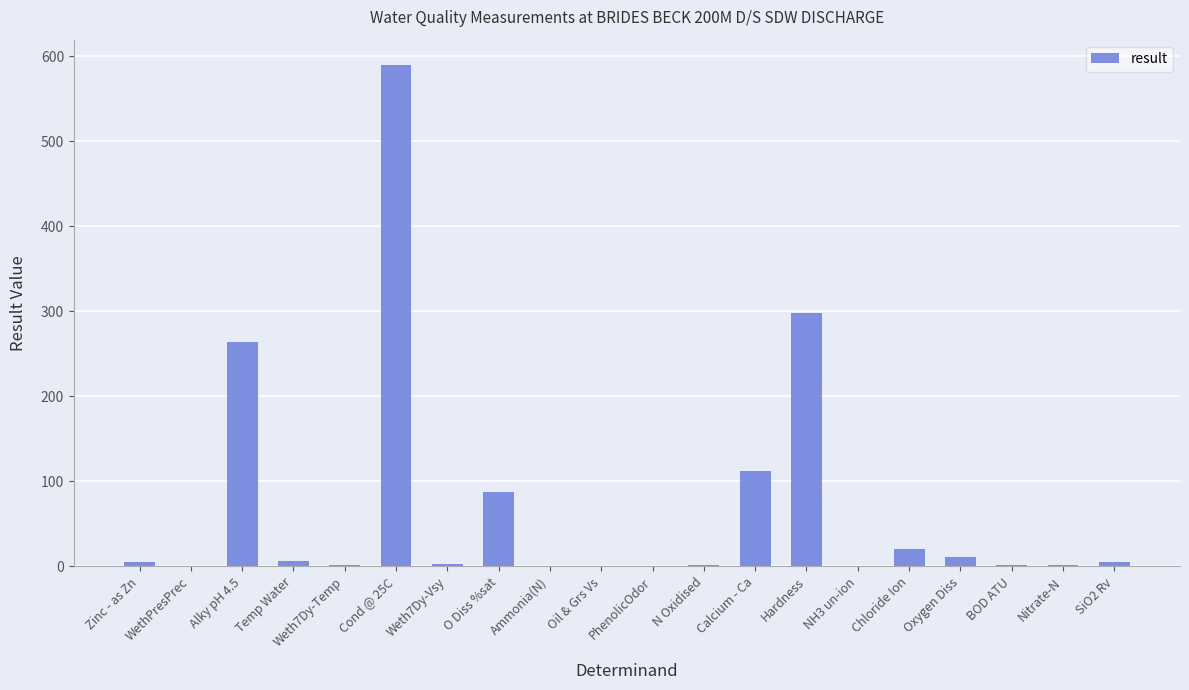

What is the change in value from Ammonia(N) to SiO2 Rv?

+5.7